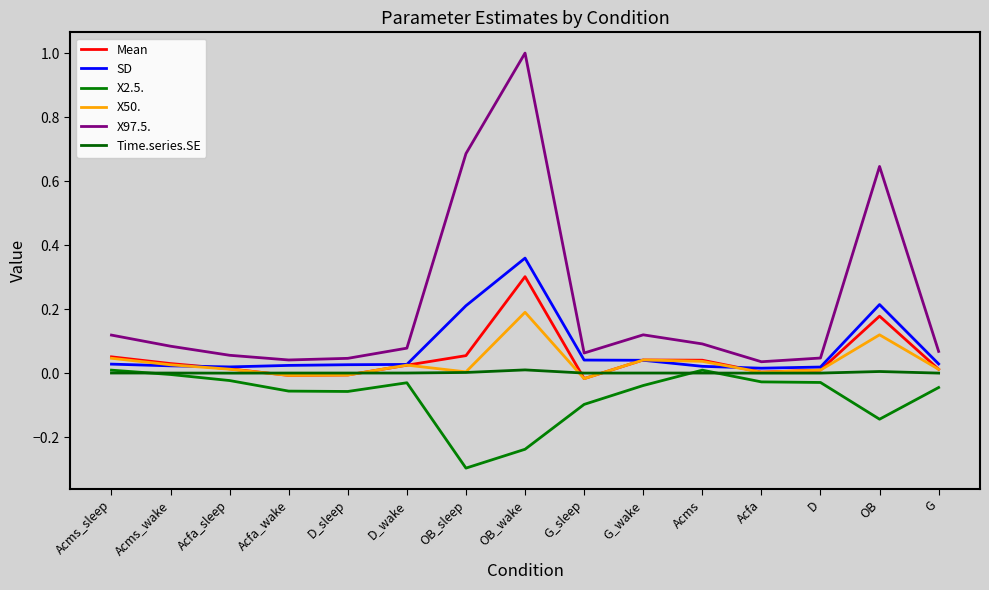

Does the chart have visible grid lines?

No